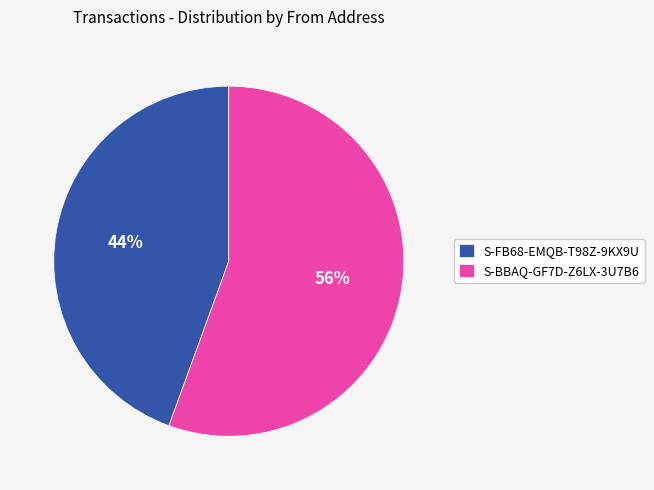

Which slice represents more than half of the pie?

S-BBAQ-GF7D-Z6LX-3U7B6